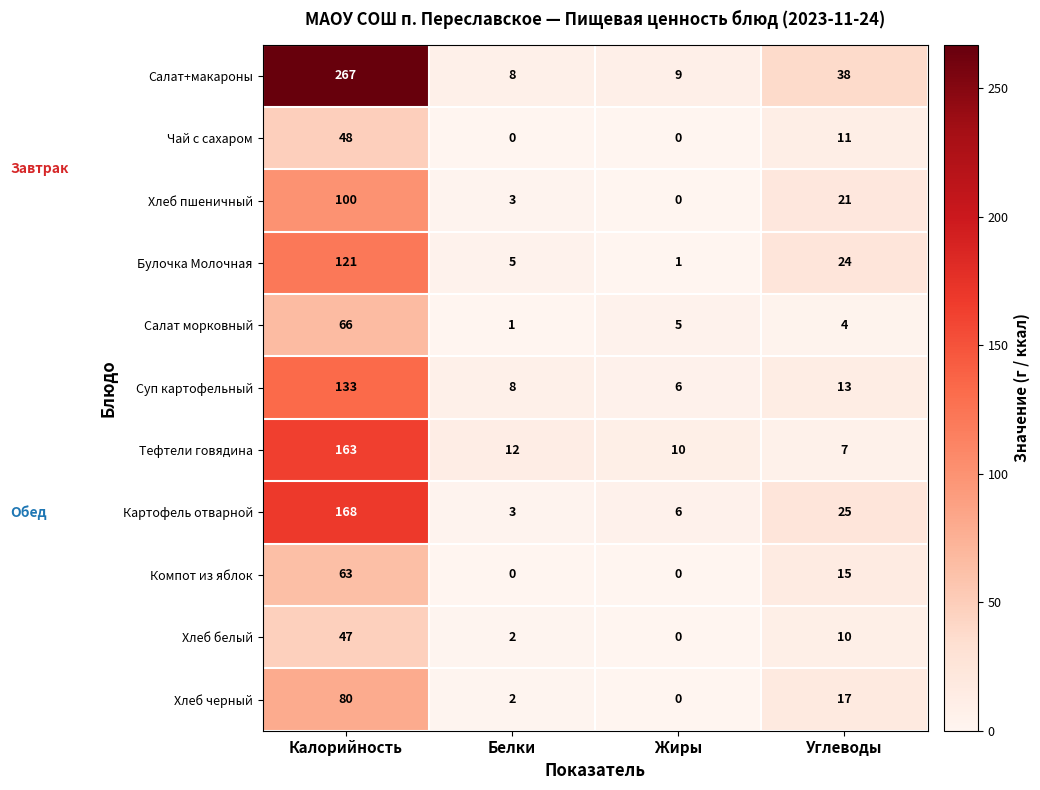

At which label is Картофель отварной closest to 85?

Углеводы